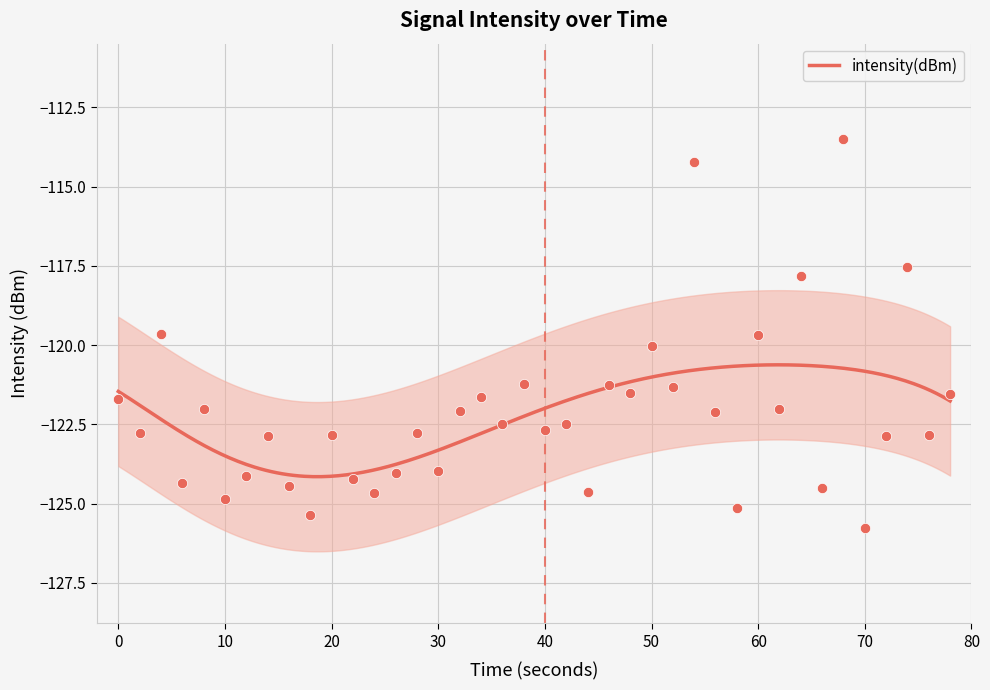

What is the maximum value for intensity(dBm)?

-120.6